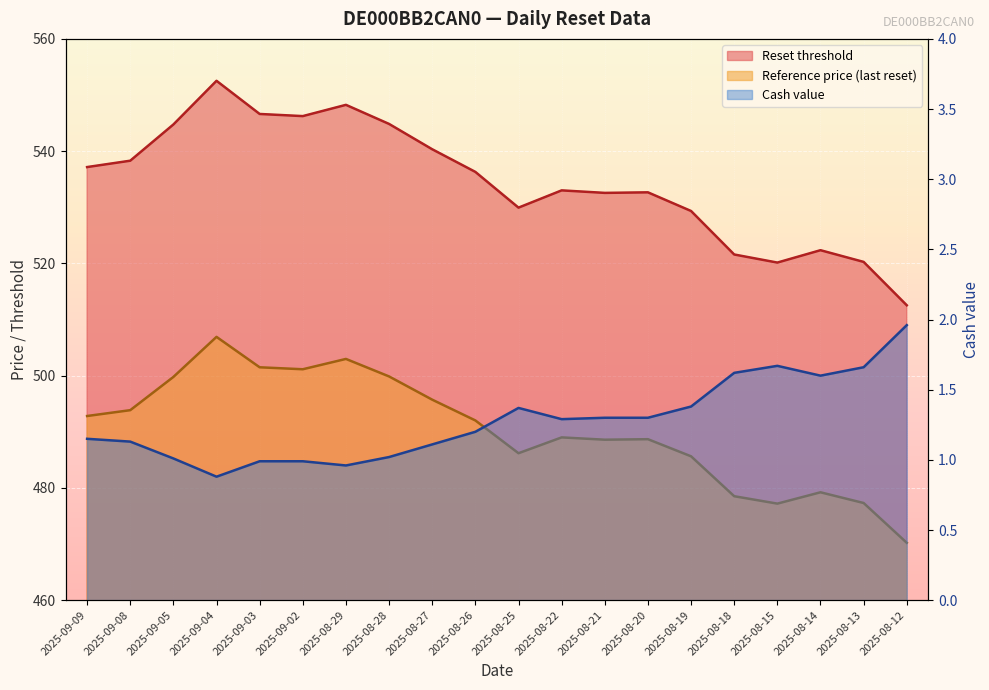

At which label does Cash value first exceed 1?

2025-09-09